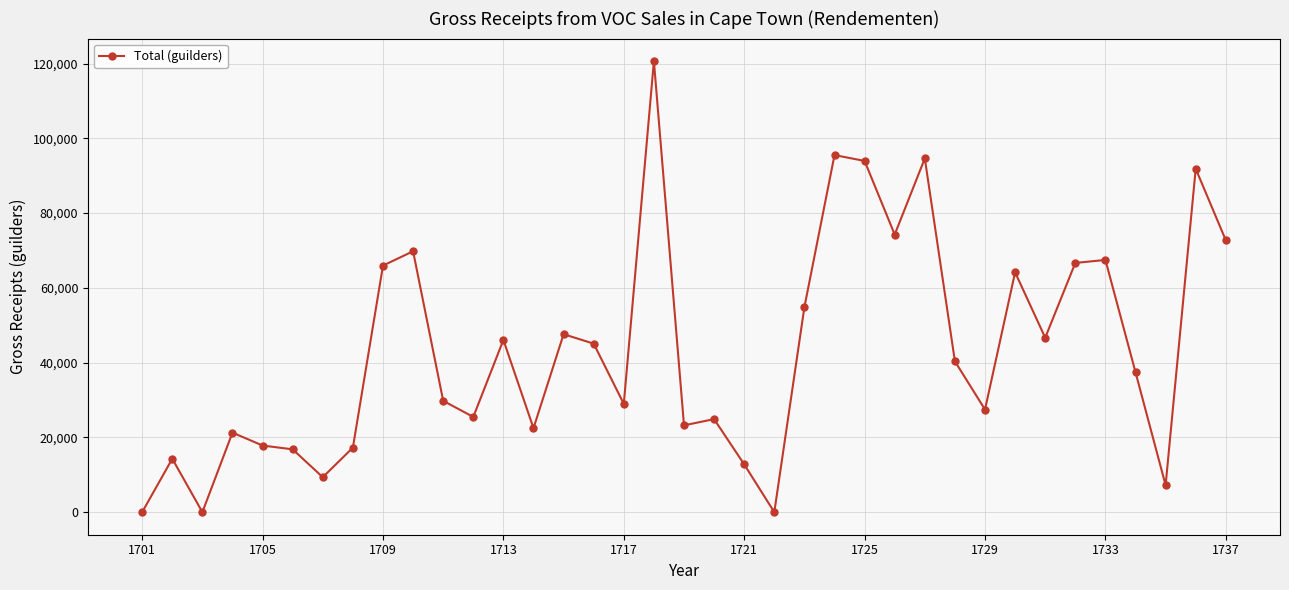

What is the value of the 8th point from the left?

17266.5